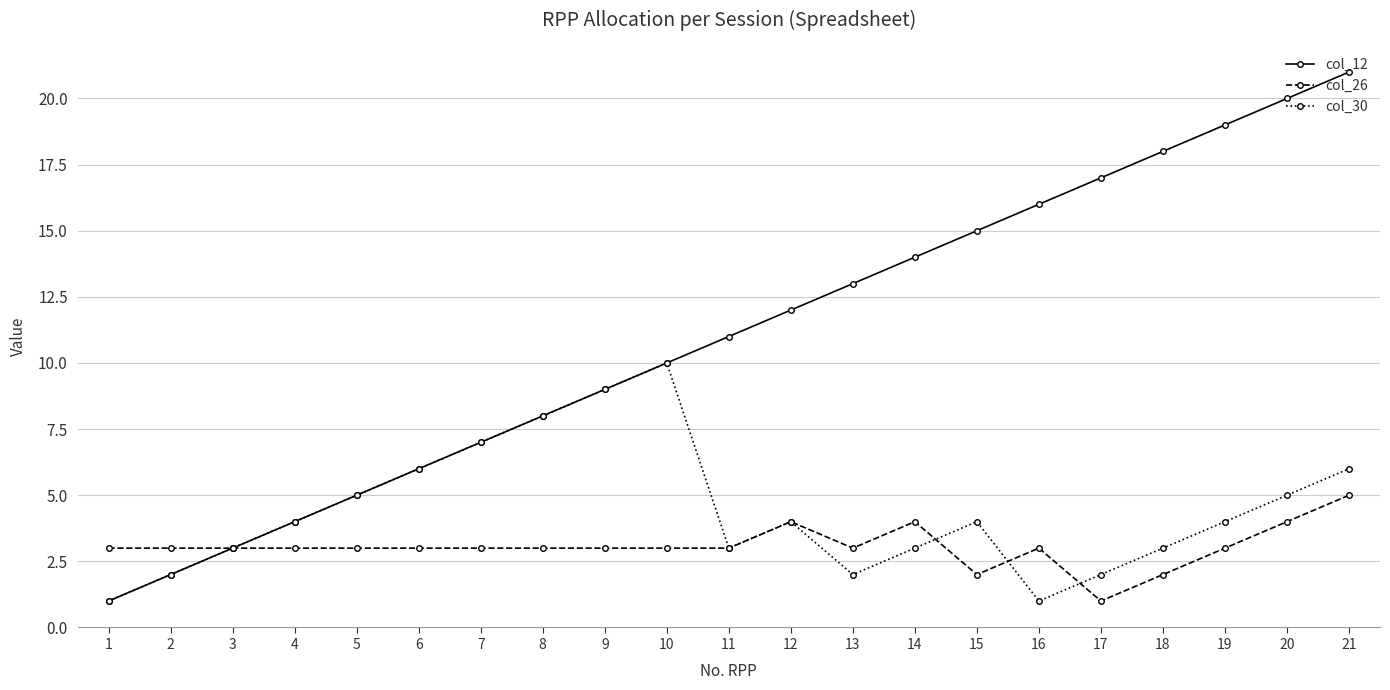

What is the sum of all col_26 values?

64